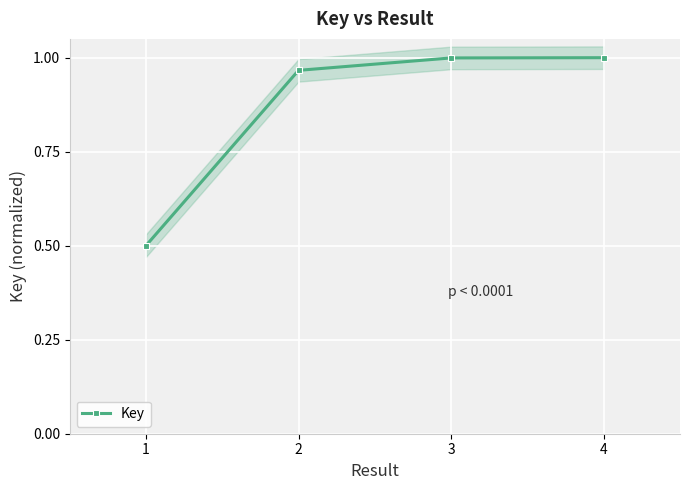

The chart shows a value of 0.5 at 1. True or false?

True